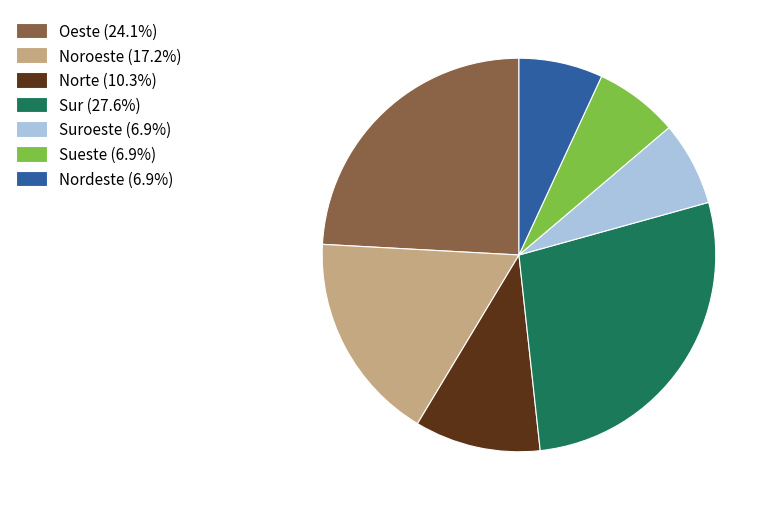

Approximately how many times larger is the value at Oeste (24.1%) compared to Sueste (6.9%)?

3.5